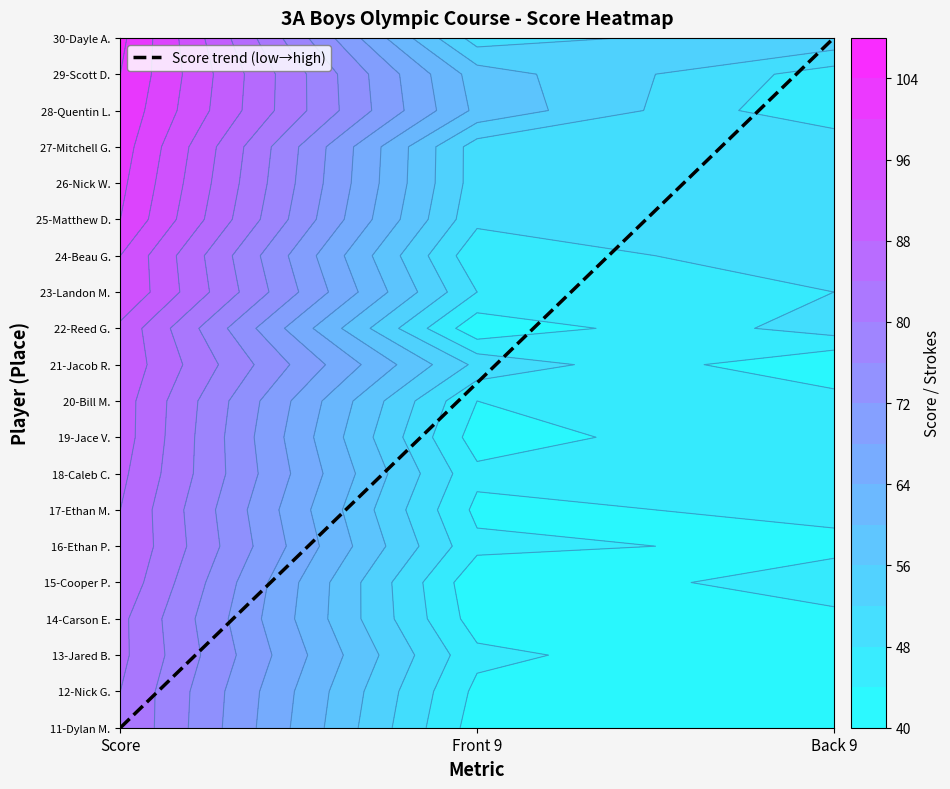

What is the difference between the maximum and minimum values in the 26 series?

51